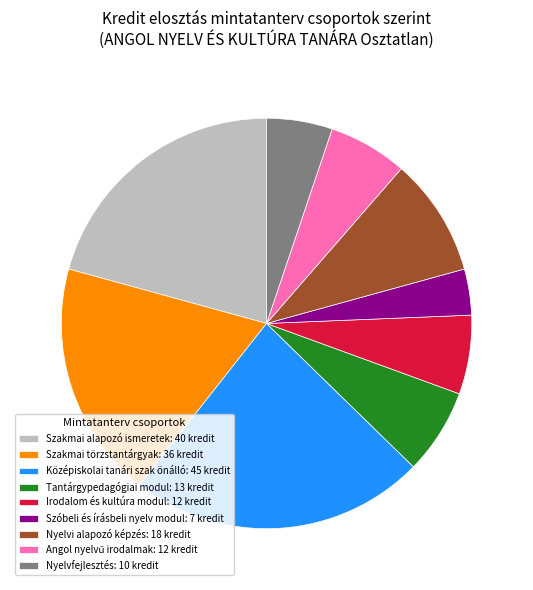

Does any single category account for the majority?

No